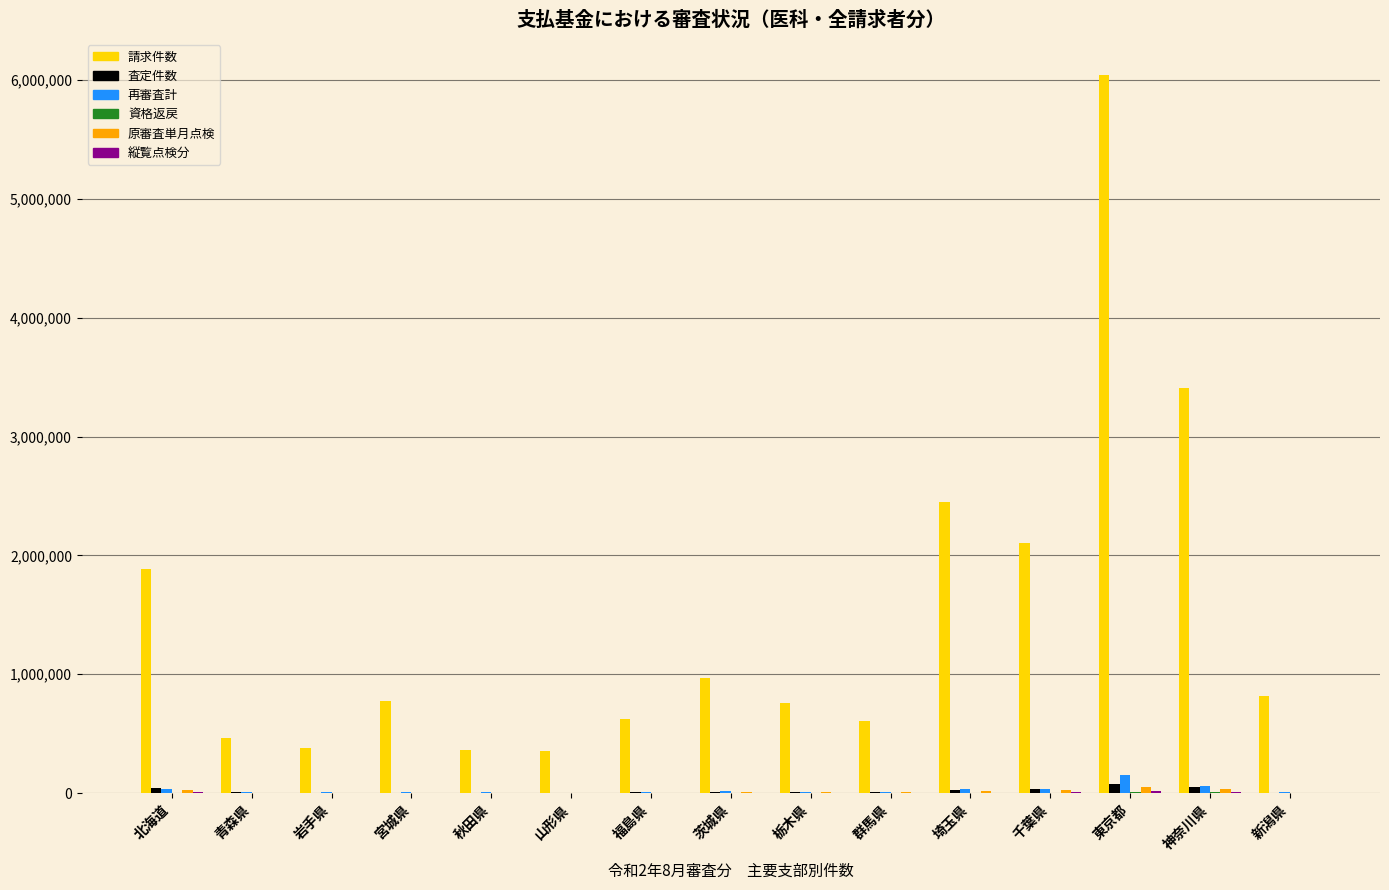

What is the sum of all 査定件数 values?

288296